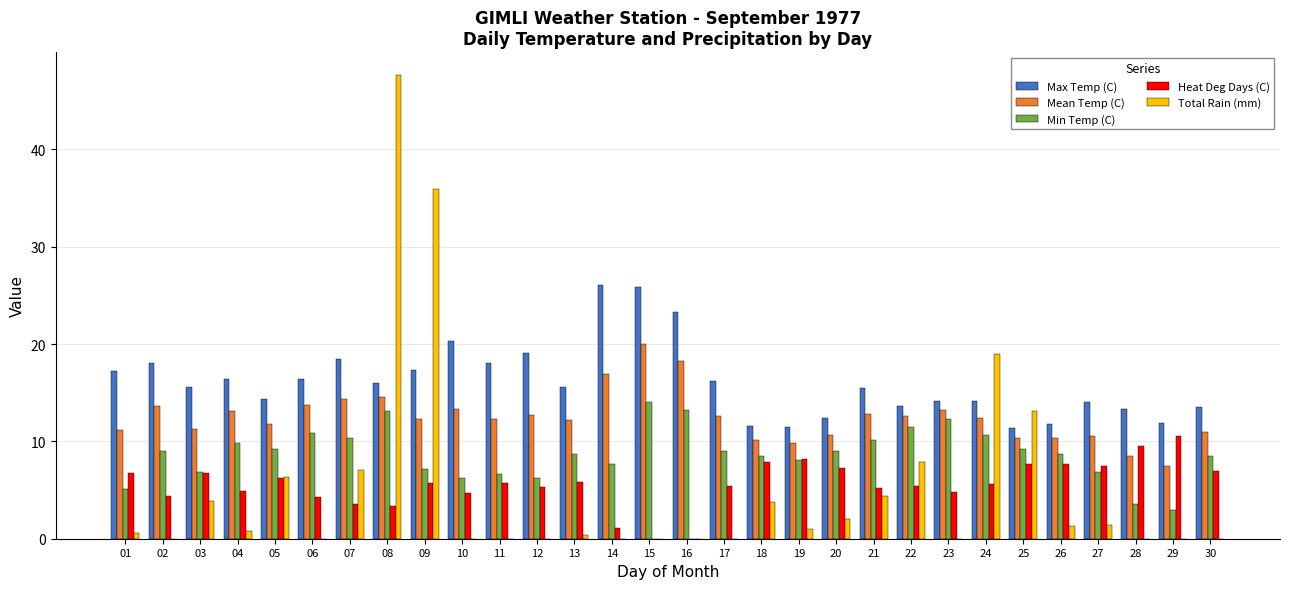

Read the Max Temp (C) value at 14.

26.1